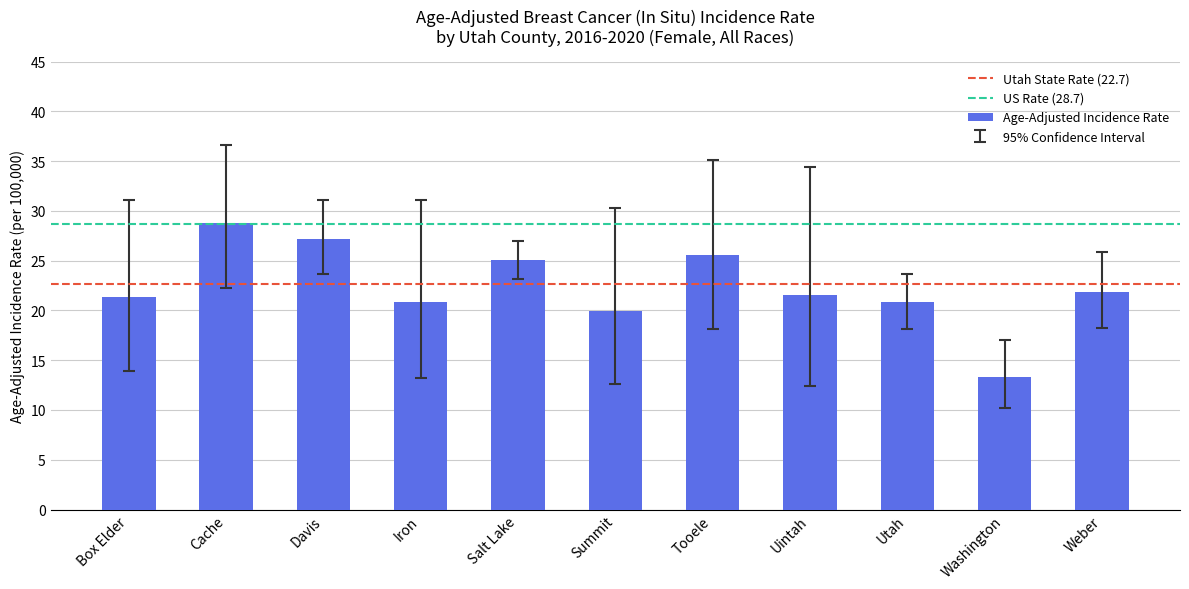

What is the sum of the values at Box Elder and Iron?

42.1